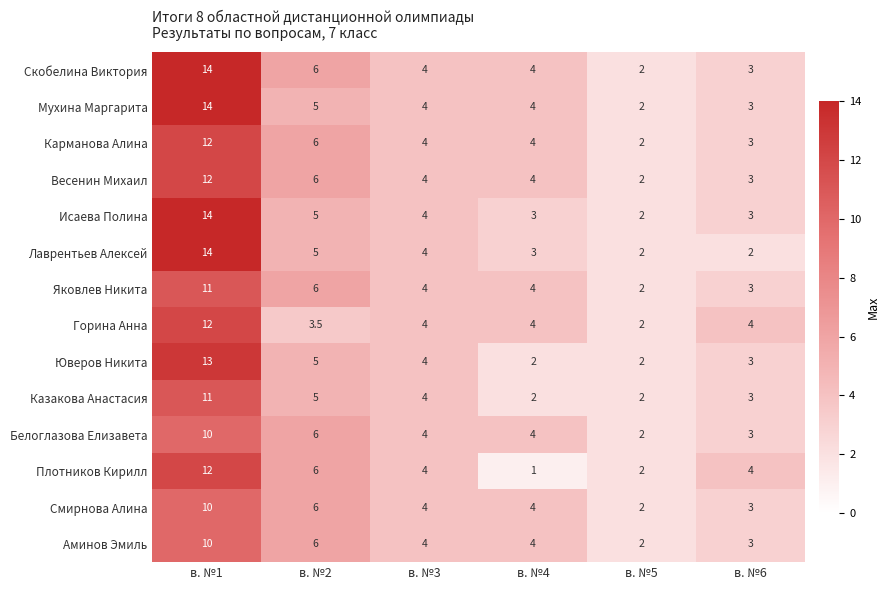

True or false: Аминов Эмиль has a value of 3.4 at в. №2.

False